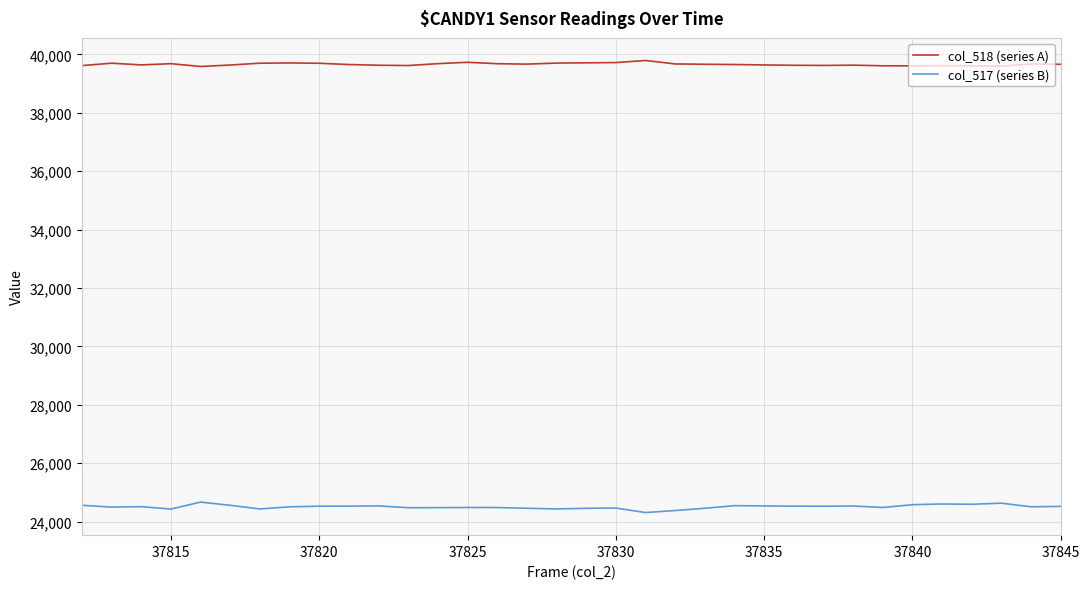

In col_518 (series A), how many points are lower than both neighbors (excluding endpoints)?

7